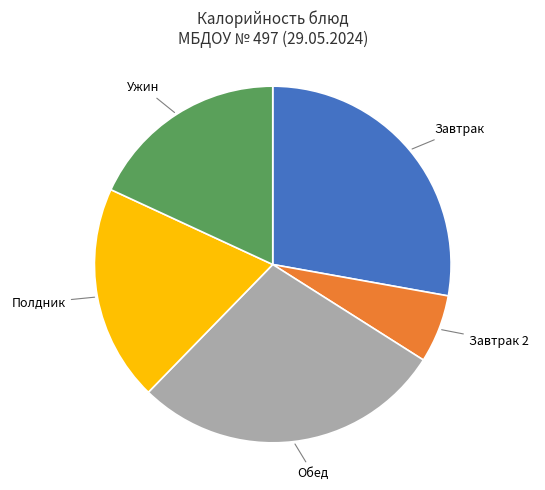

Is there a majority slice in this chart?

No